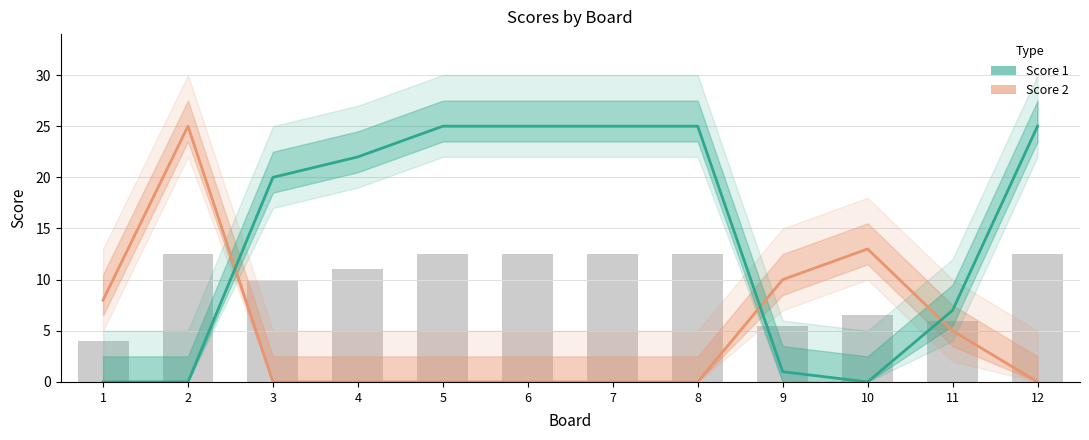

Rank the series by their average value, from lowest to highest.

Score 2, Score 1